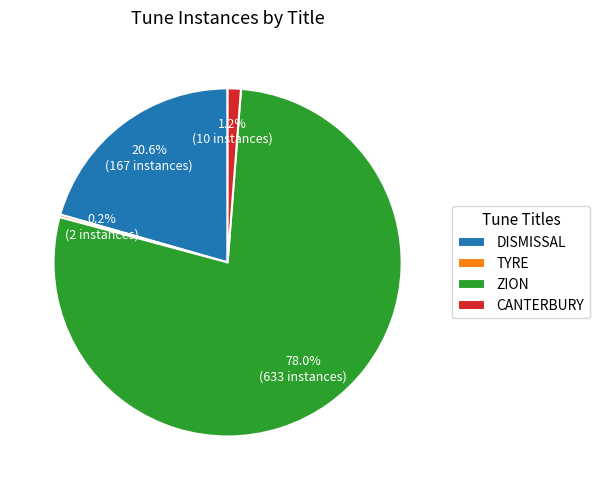

Which category accounts for the majority?

ZION